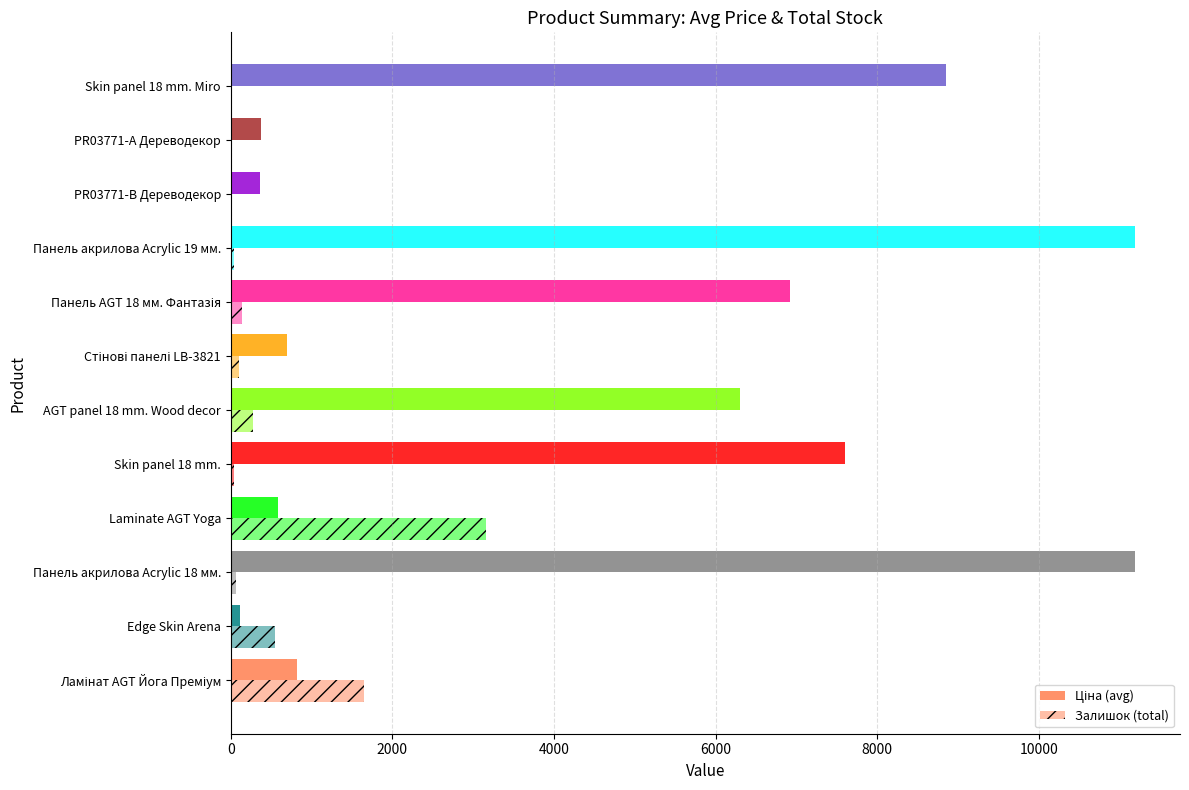

How many series are shown in this chart?

2